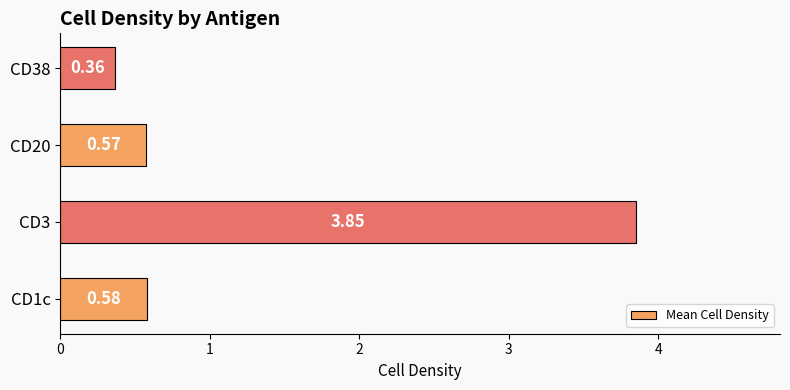

What is the average value?

1.3